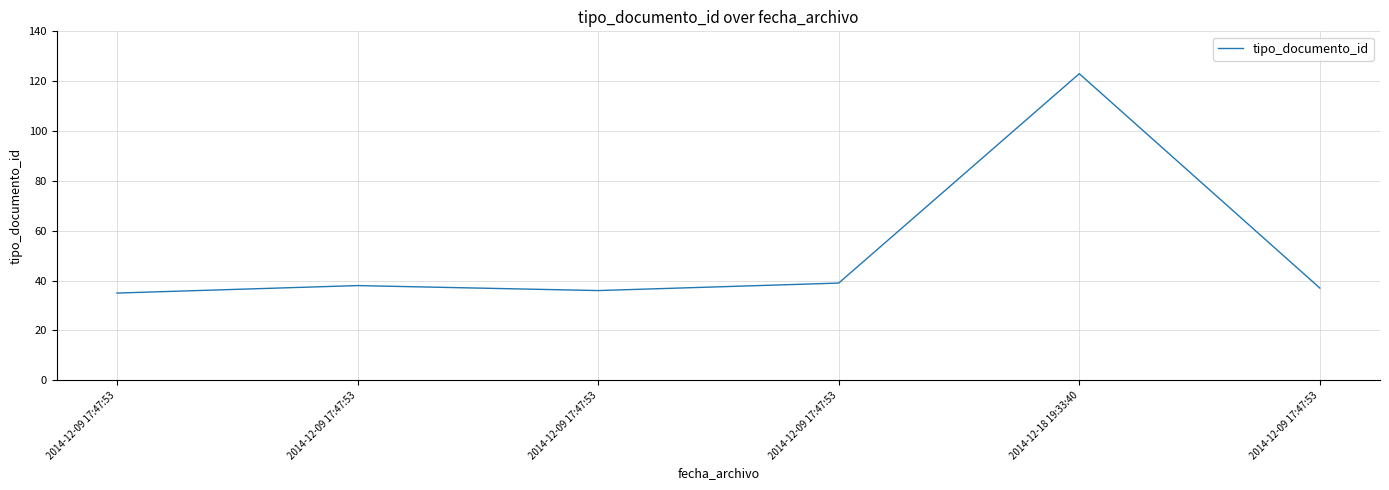

Does the chart display data point markers on the line(s)?

No